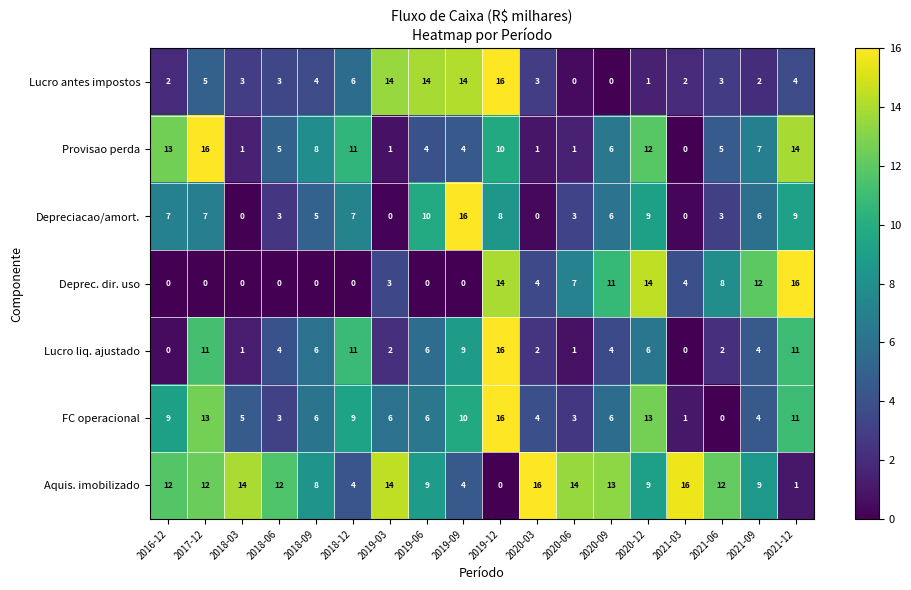

What is the maximum value for Depreciacao/amort.?

16